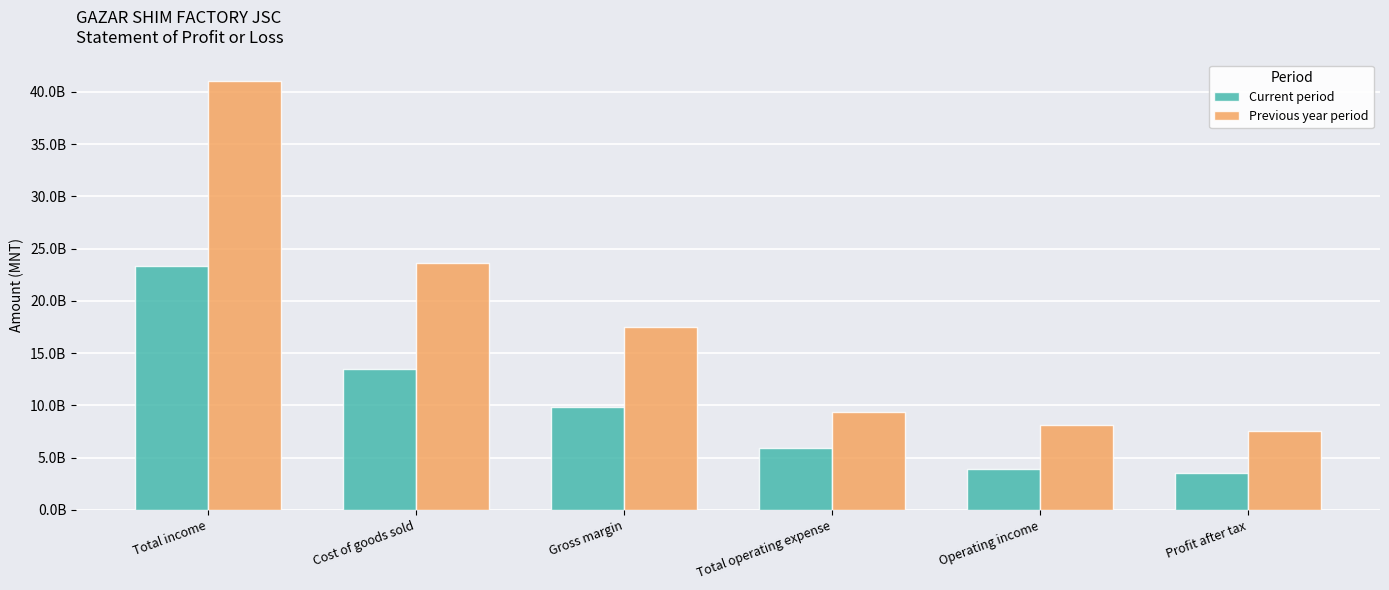

What is the label of the 1st bar from the left?

Total income